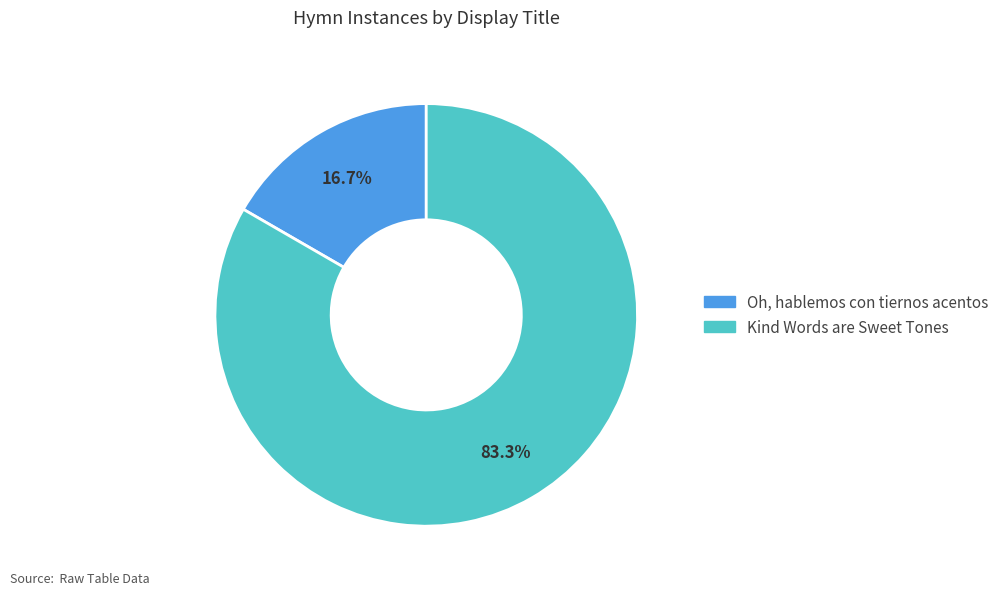

Is there any slice that represents more than half of the pie?

Yes